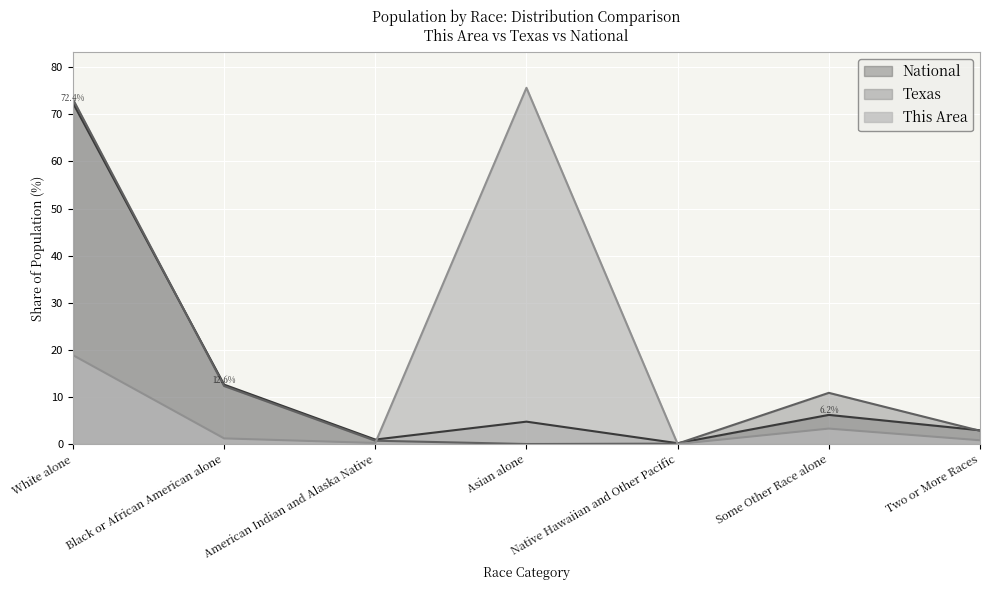

What are all the series names shown in the legend?

National, Texas, This Area